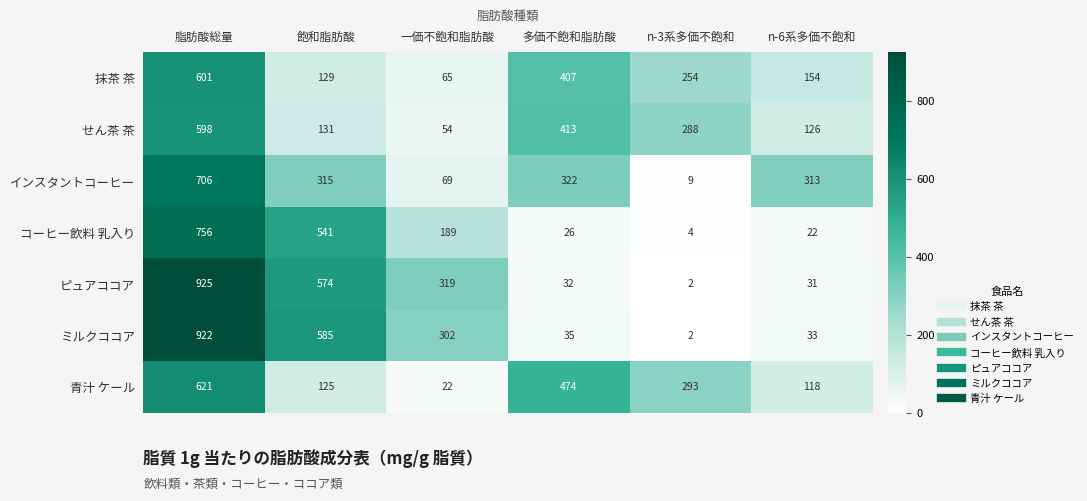

At n-6系多価不飽和, list the series in order from largest to smallest.

インスタントコーヒー, 抹茶 茶, せん茶 茶, 青汁 ケール, ミルクココア, ピュアココア, コーヒー飲料 乳入り